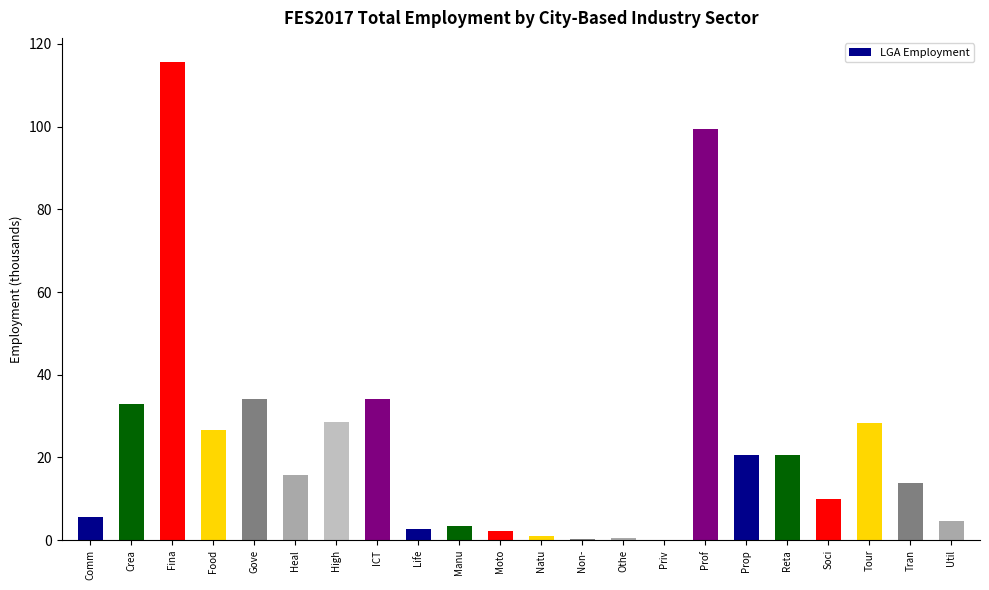

How many series are shown in this chart?

1